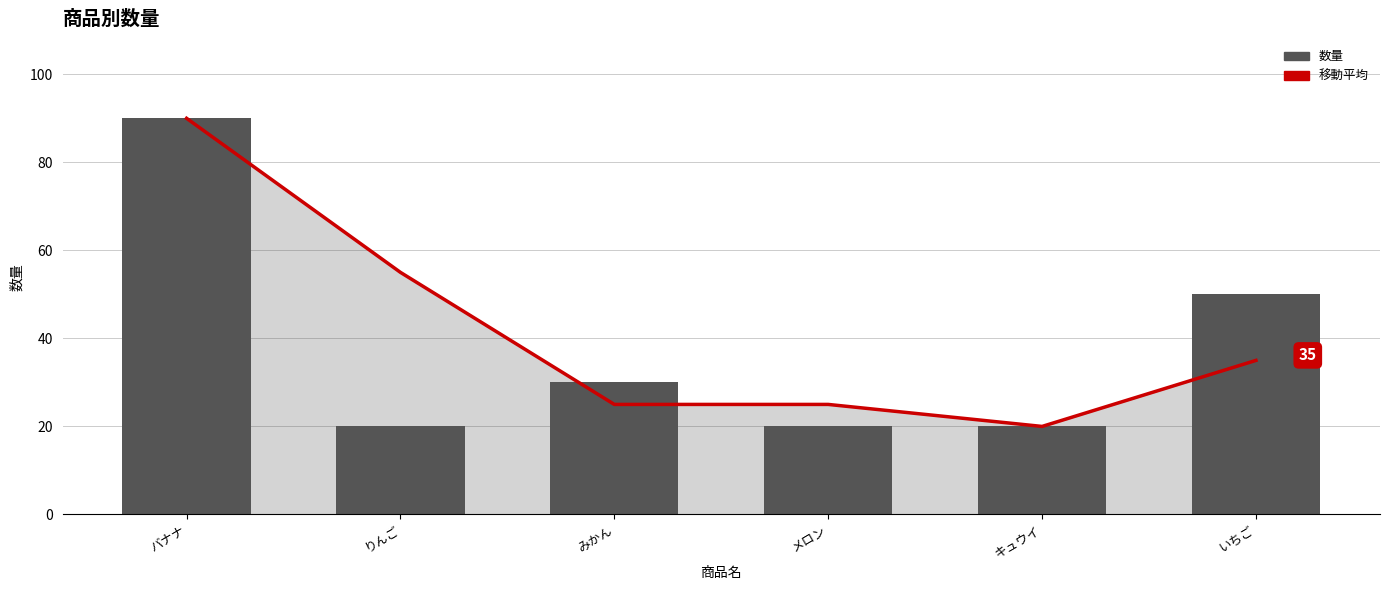

True or false: 数量 has a value of 137 at バナナ.

False